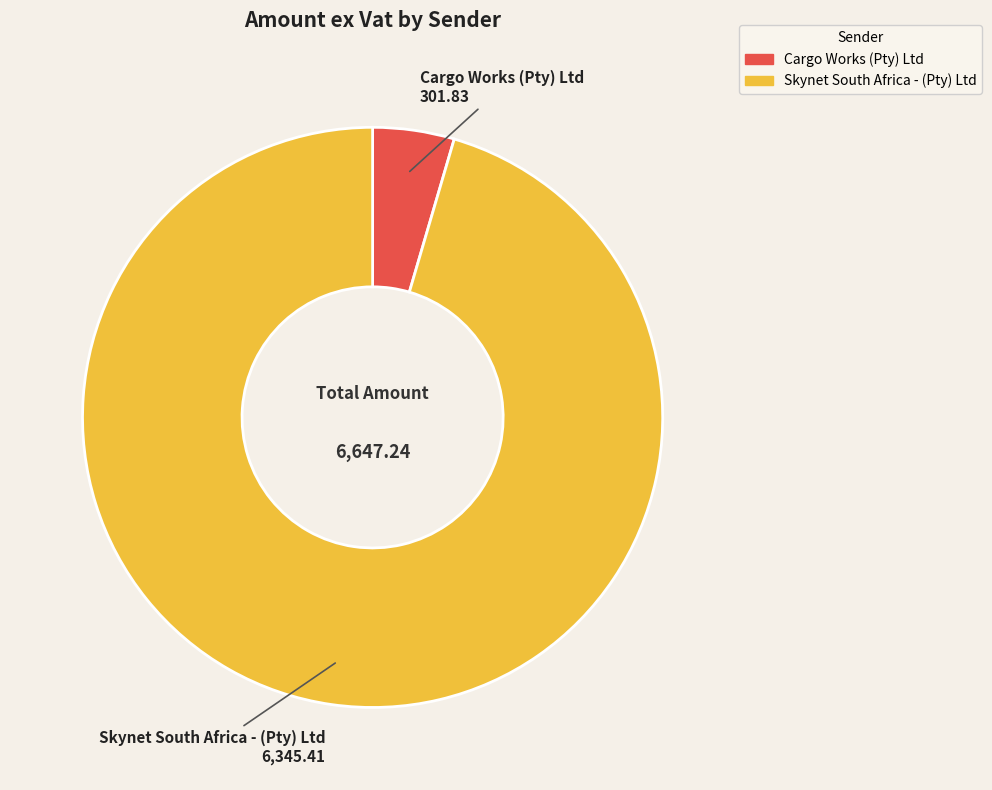

Is the sum of Cargo Works (Pty) Ltd and Skynet South Africa - (Pty) Ltd greater than half?

Yes